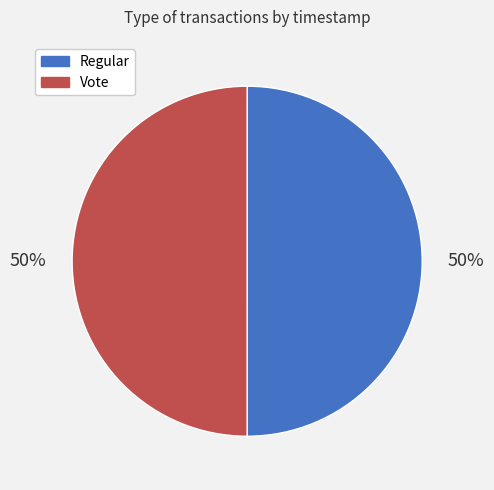

What is the ratio of the value at Regular to the value at Vote?

1.0